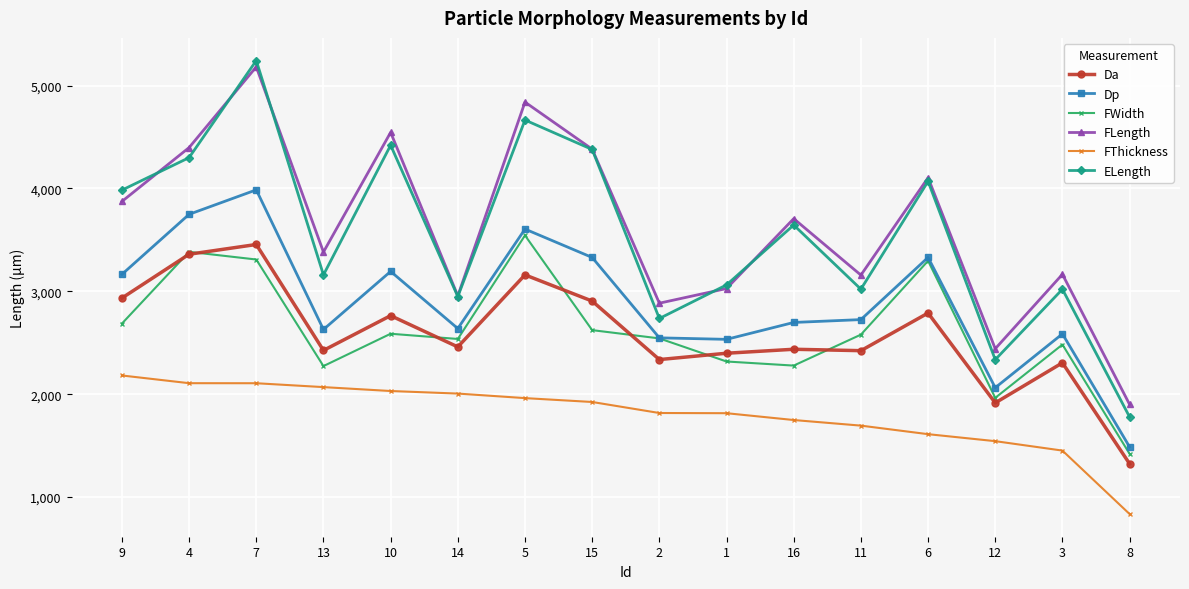

What is the difference between the highest and lowest values at 14?

949.1